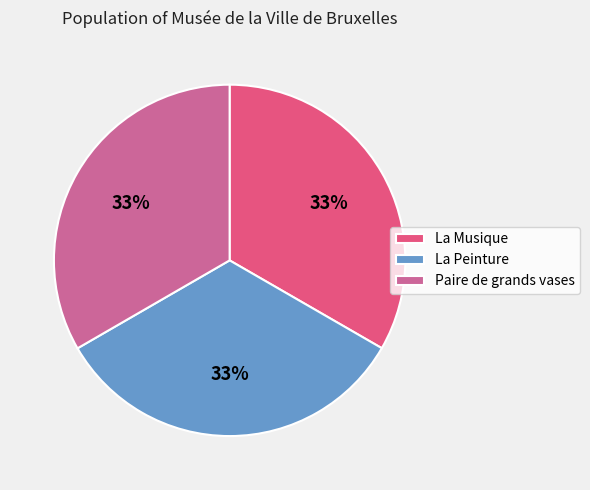

To the nearest percent, what is the average slice percentage?

33%